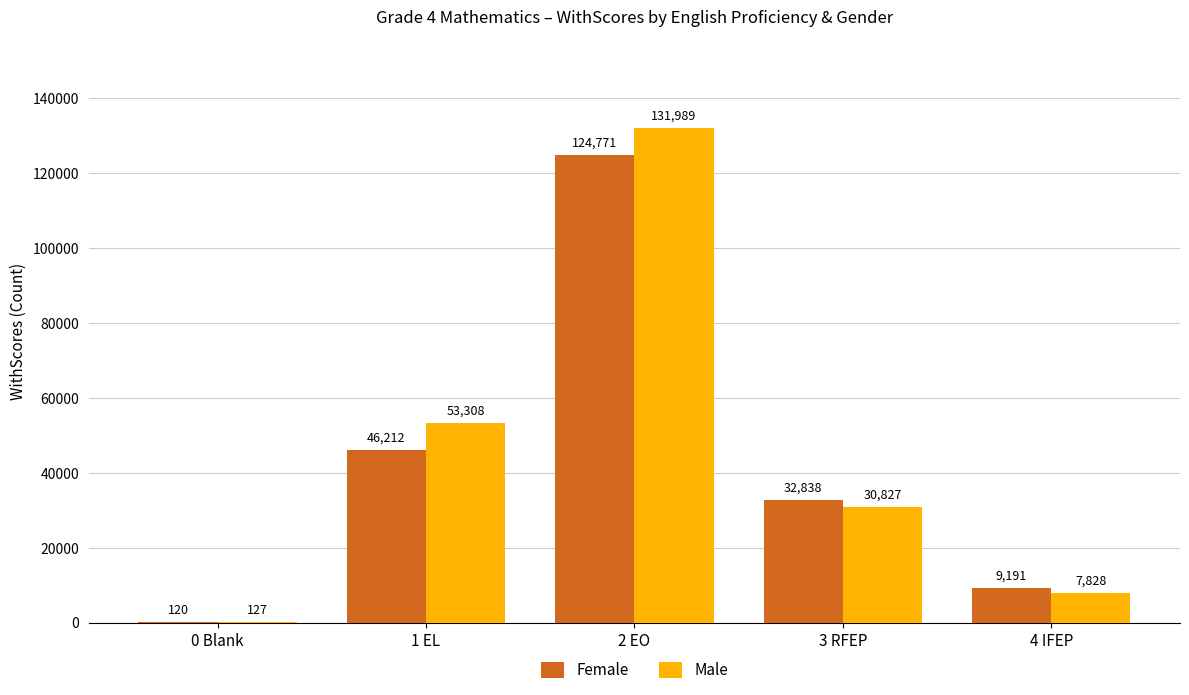

What is the spread (max minus min) of values at 1 EL?

7096